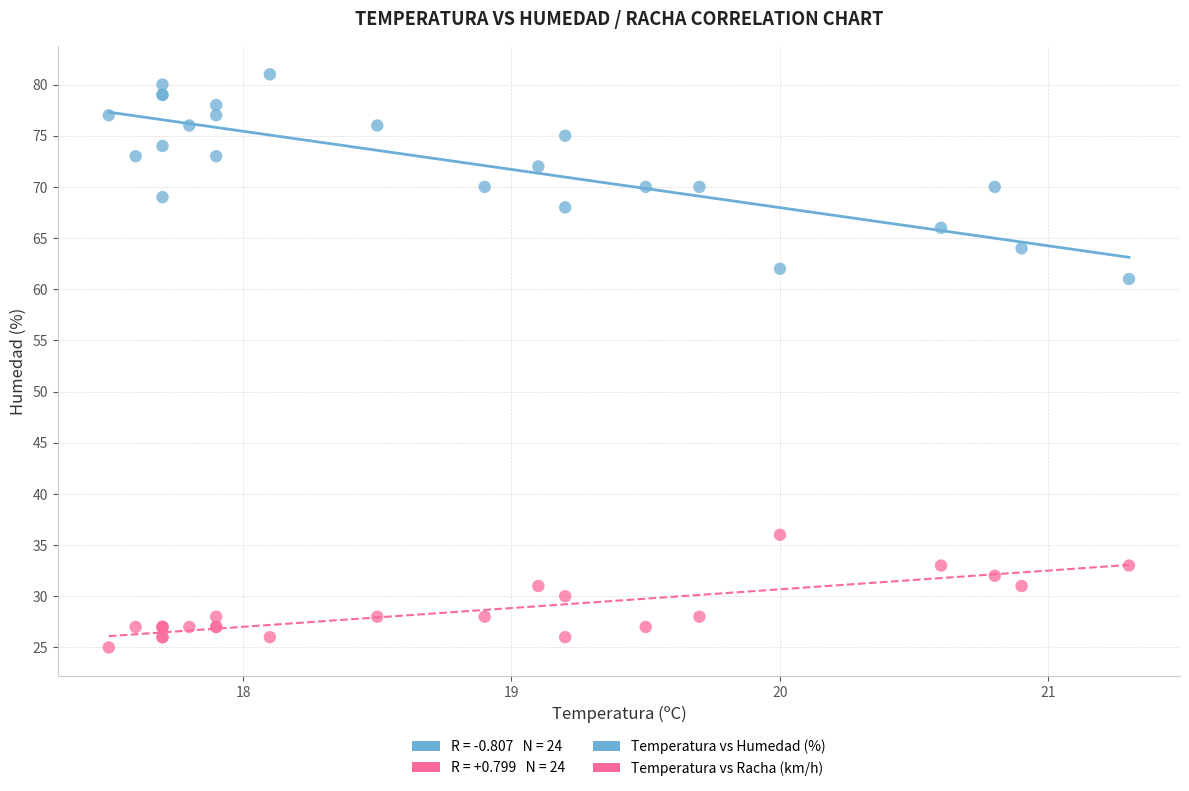

Which series reaches the maximum Y coordinate?

Temperatura vs Humedad (%)